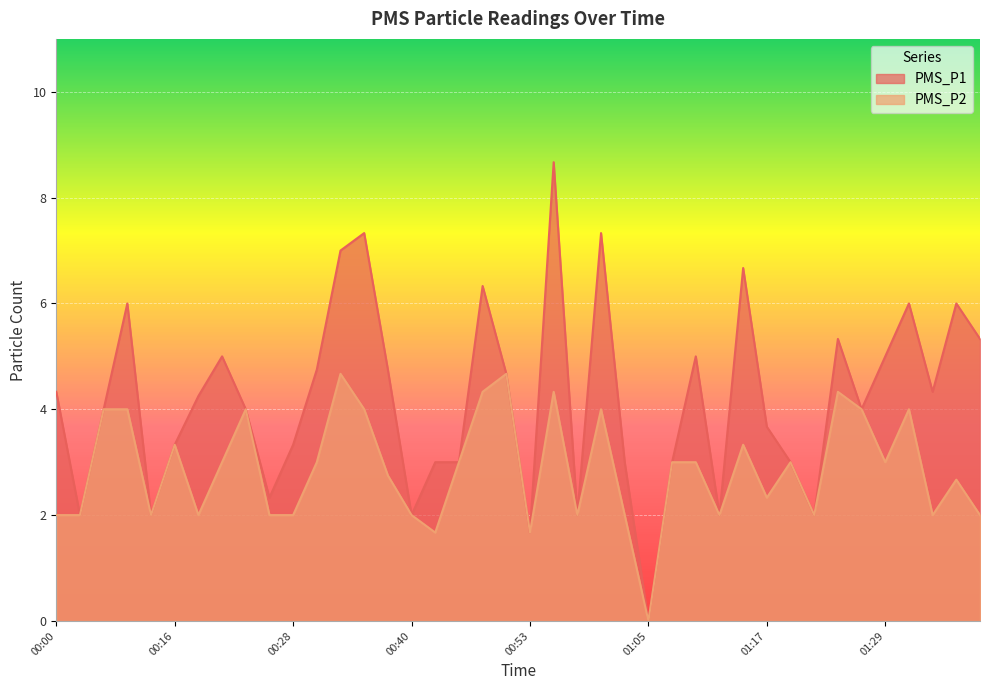

Count the number of data series in this chart.

2